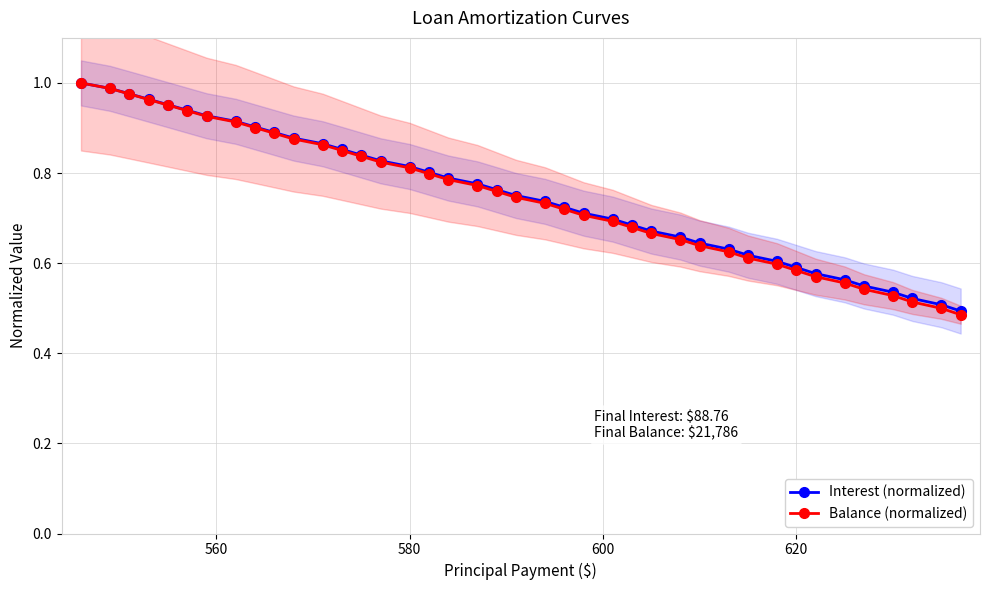

What is the difference between the second highest and second lowest values in the Interest (normalized) series?

0.5